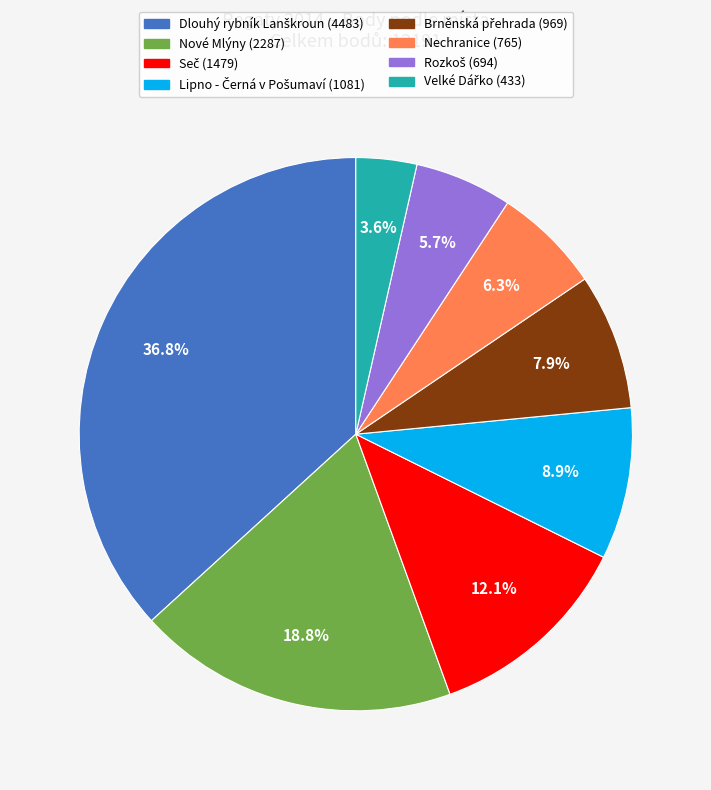

To the nearest percent, what is the difference between the largest and smallest slice percentages?

33%